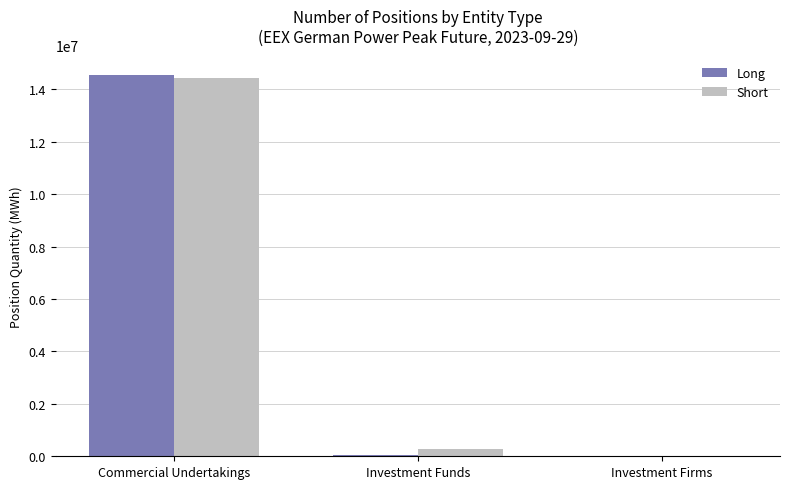

What is the average value of the Short series?

4893352